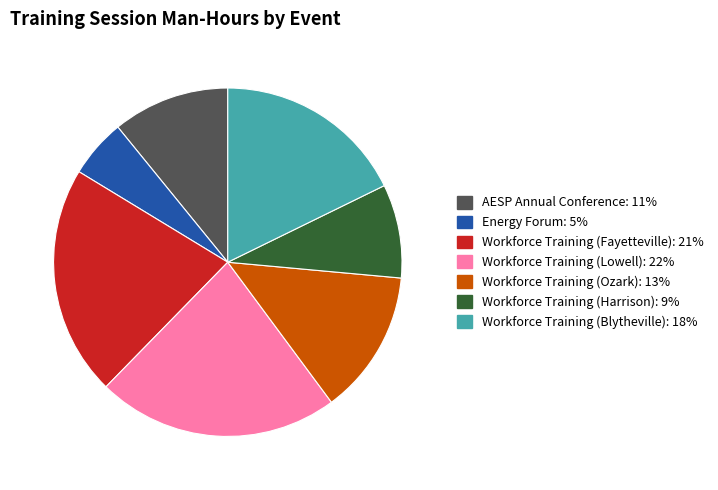

The Workforce Training (Ozark) slice represents 23% of the pie. True or false?

False